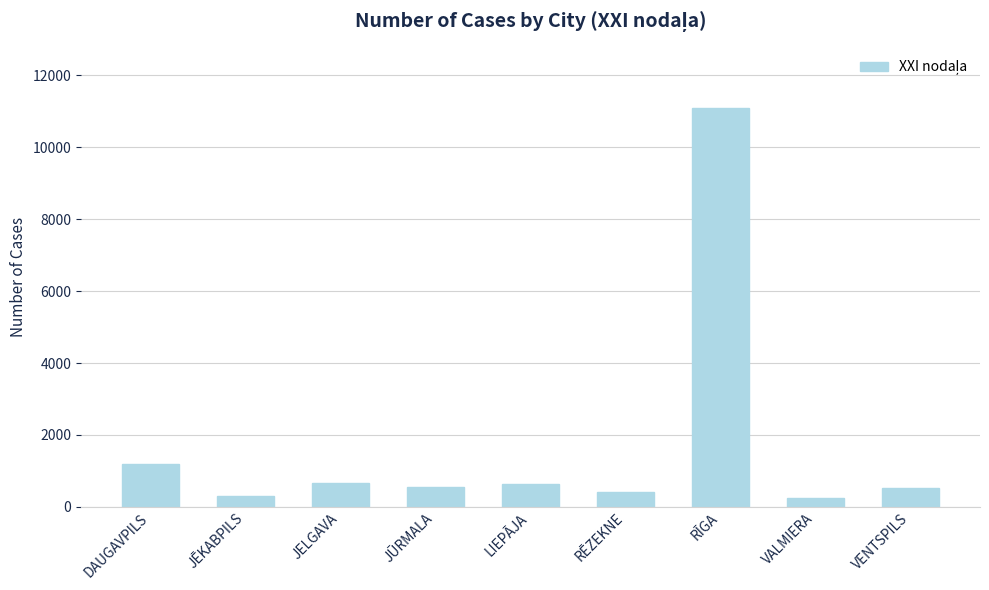

Approximately how many times larger is the value at JELGAVA compared to RĒZEKNE?

1.7